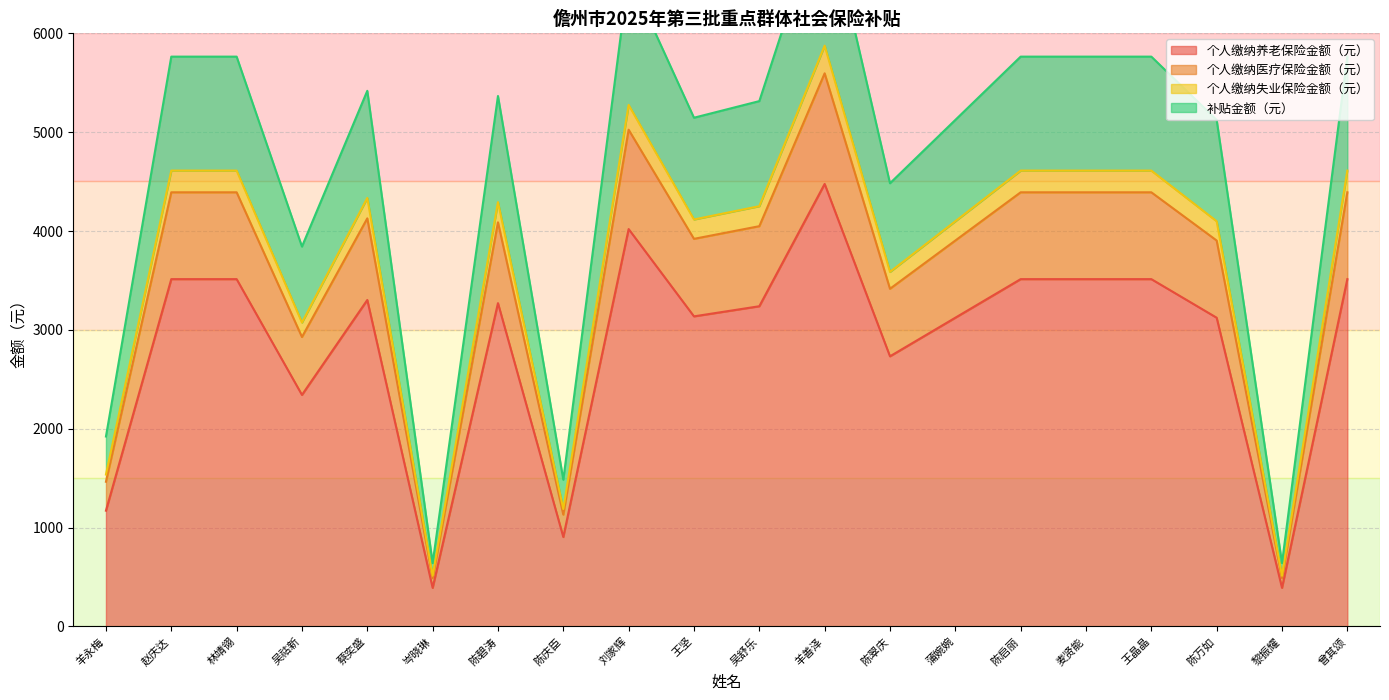

What is the maximum value shown in the chart?

7342.2